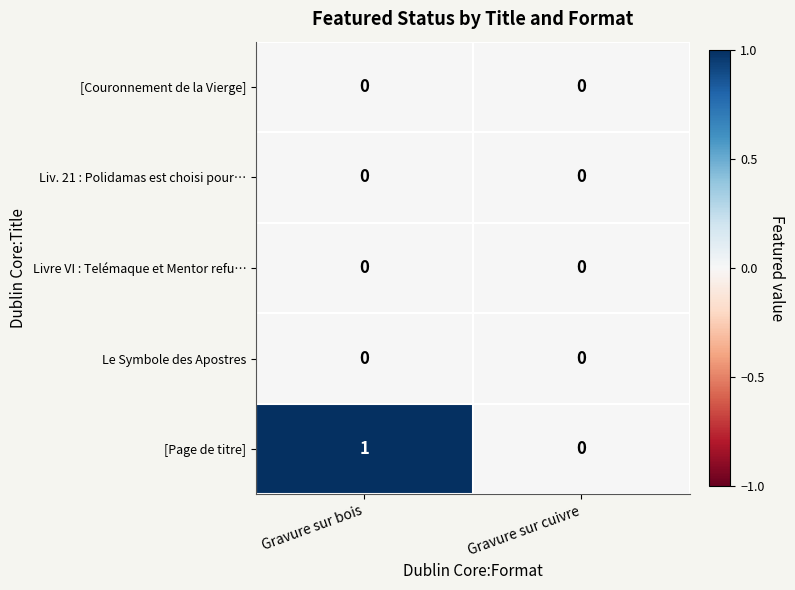

Reading left to right, transcribe all the data shown in this chart.

[Couronnement de la Vierge]: 0	0
Liv. 21 : Polidamas est choisi pour…: 0	0
Livre VI : Telémaque et Mentor refu…: 0	0
Le Symbole des Apostres: 0	0
[Page de titre]: 1	0